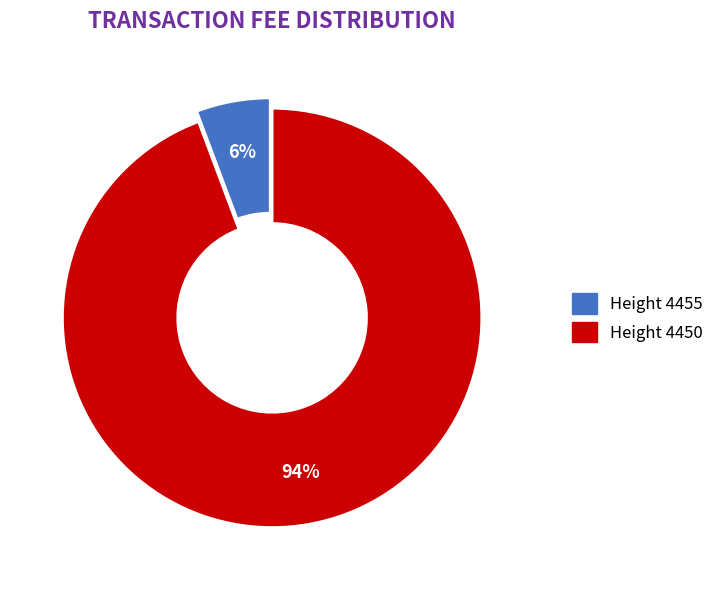

How many slices are in this pie chart?

2